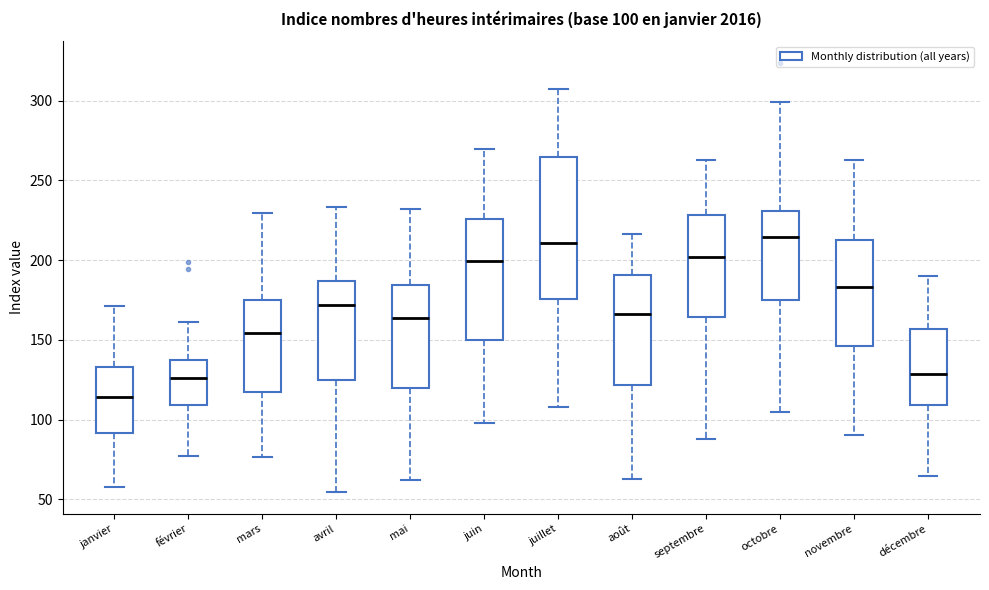

Comparing the boxes themselves (not the whiskers), which one is the tallest?

juillet